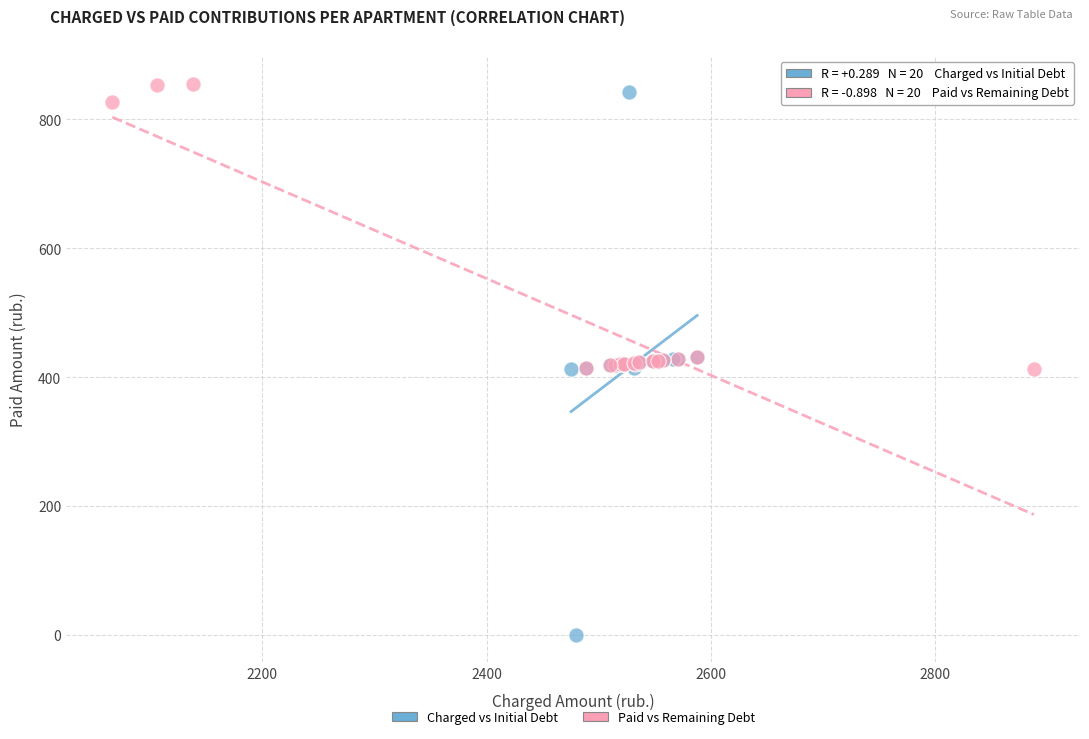

Which series has the widest spread of Y values?

Charged vs Initial Debt